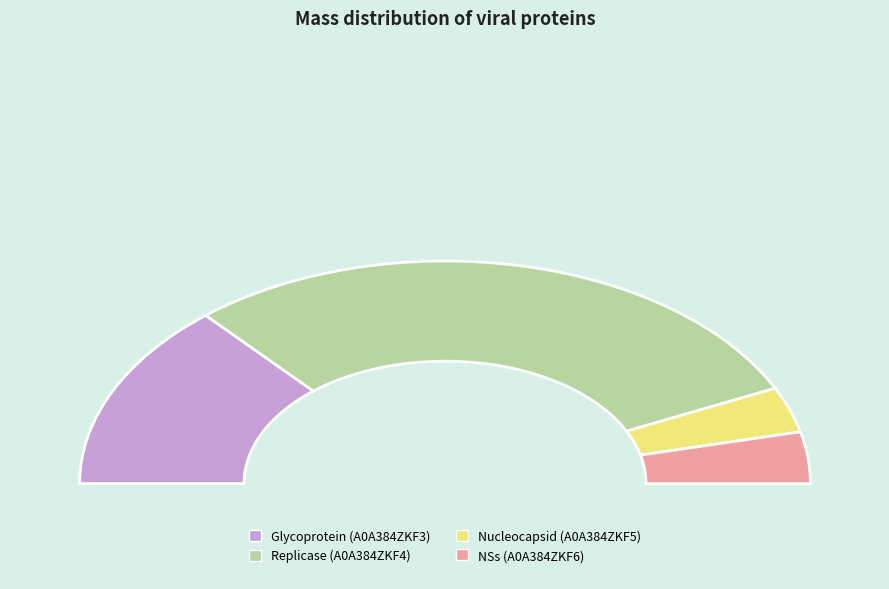

Which category accounts for the majority?

Replicase (A0A384ZKF4)